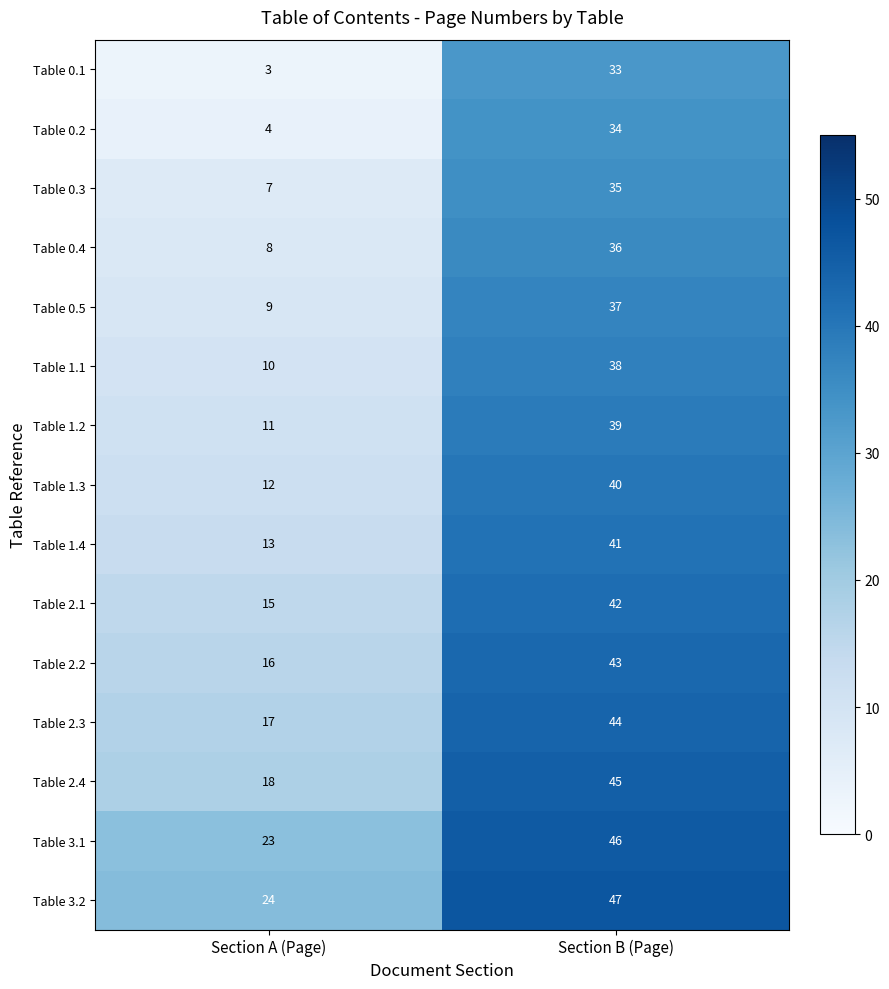

How many values in the Table 2.1 series are below 42?

1